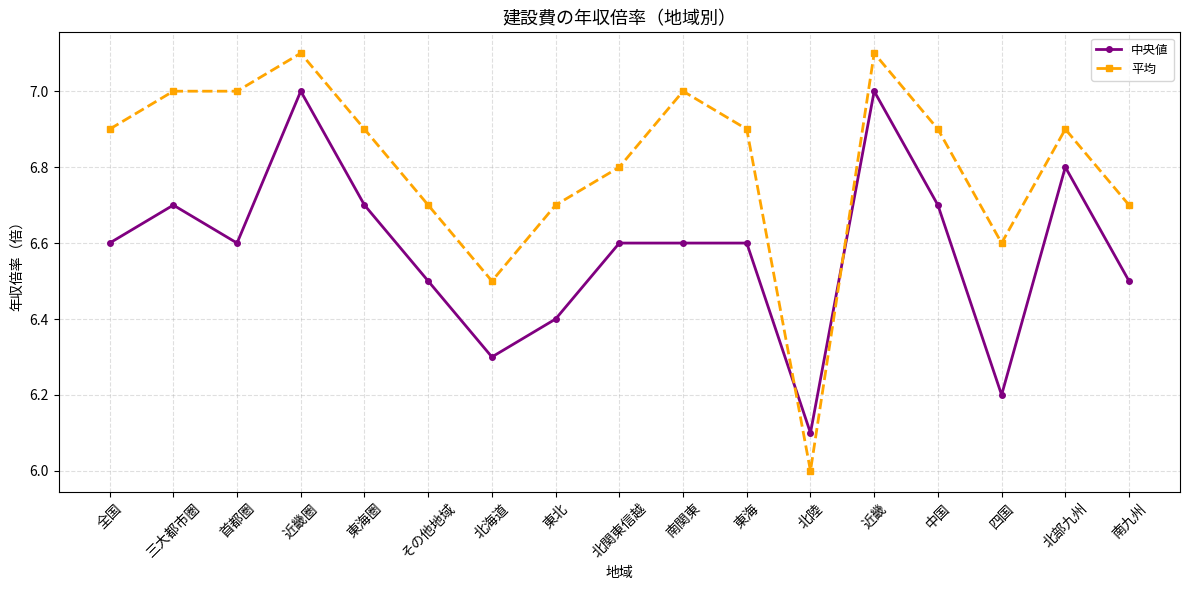

What is the difference between the maximum and minimum values in the 中央値 series?

0.9